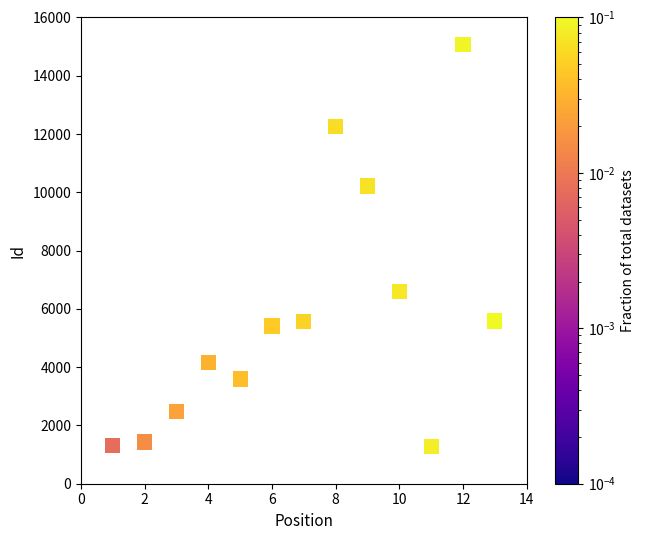

What Y value in the scatter plot is closest to 8179?

6594